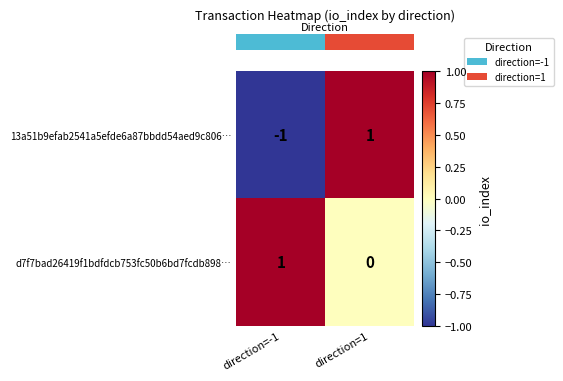

Which label corresponds to the smallest value in the chart?

direction=-1